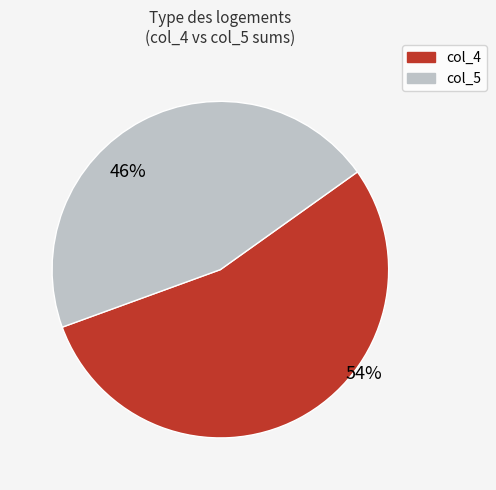

Do col_5 and col_4 together represent more than half of the pie?

Yes